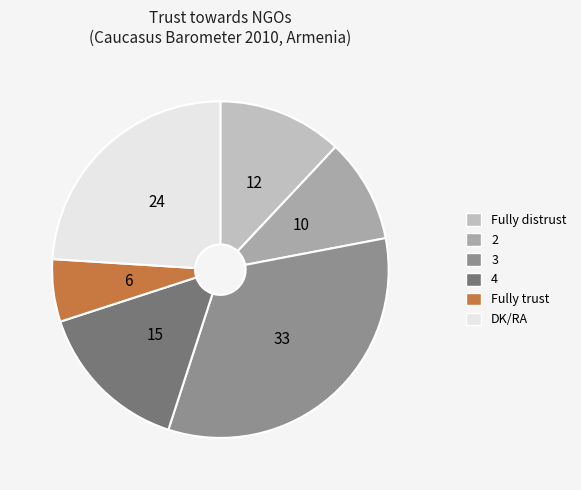

Is the sum of Fully trust and DK/RA greater than half?

No